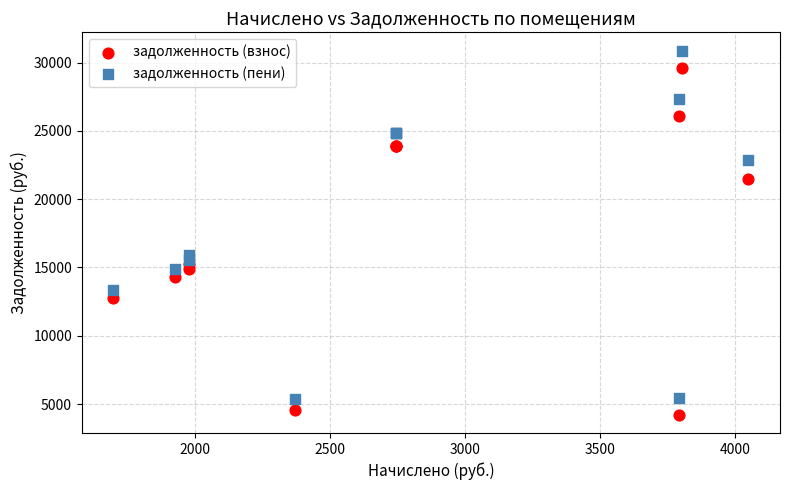

Which series contains the highest Y value?

задолженность (пени)